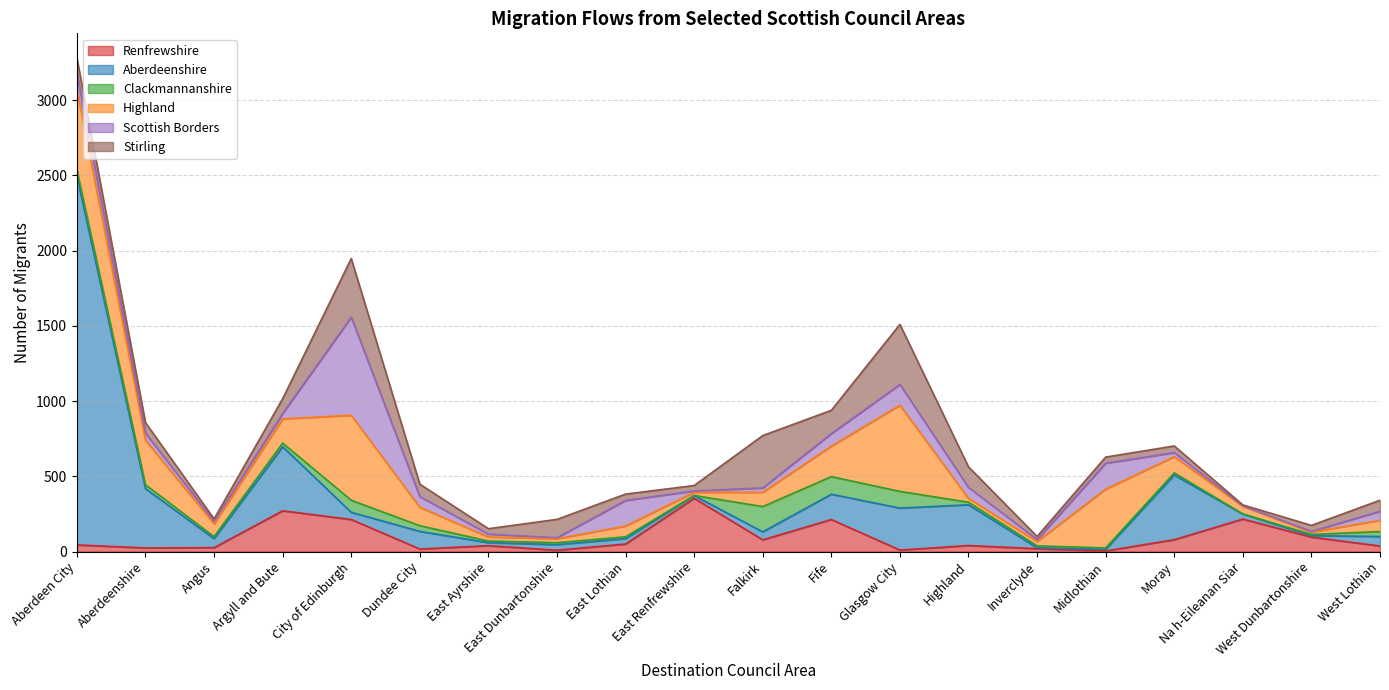

How many values in the Highland series are below 95?

10